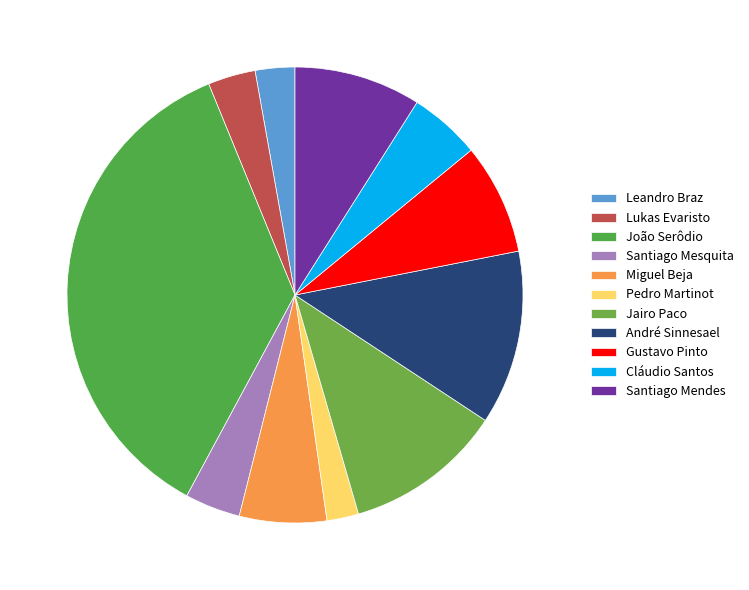

How many segments does this pie chart have?

11